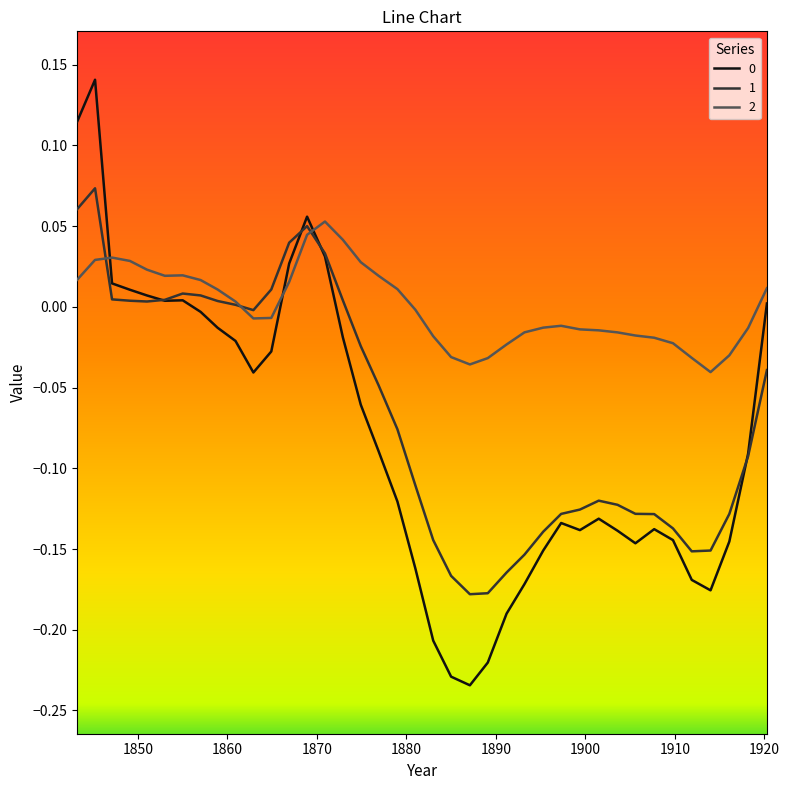

After their last crossing, which series has the higher values: 2 or 1?

2